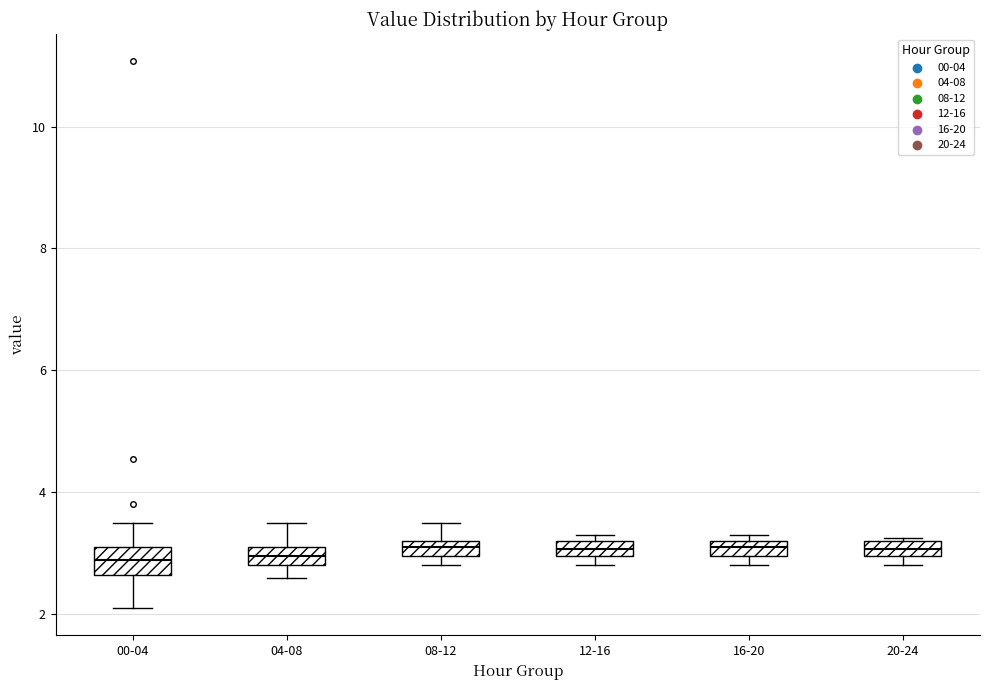

Where is the lower edge of the box for 08-12 on the y-axis? The values are not printed on the chart, so give them approximately, as read against the axis.

3.0